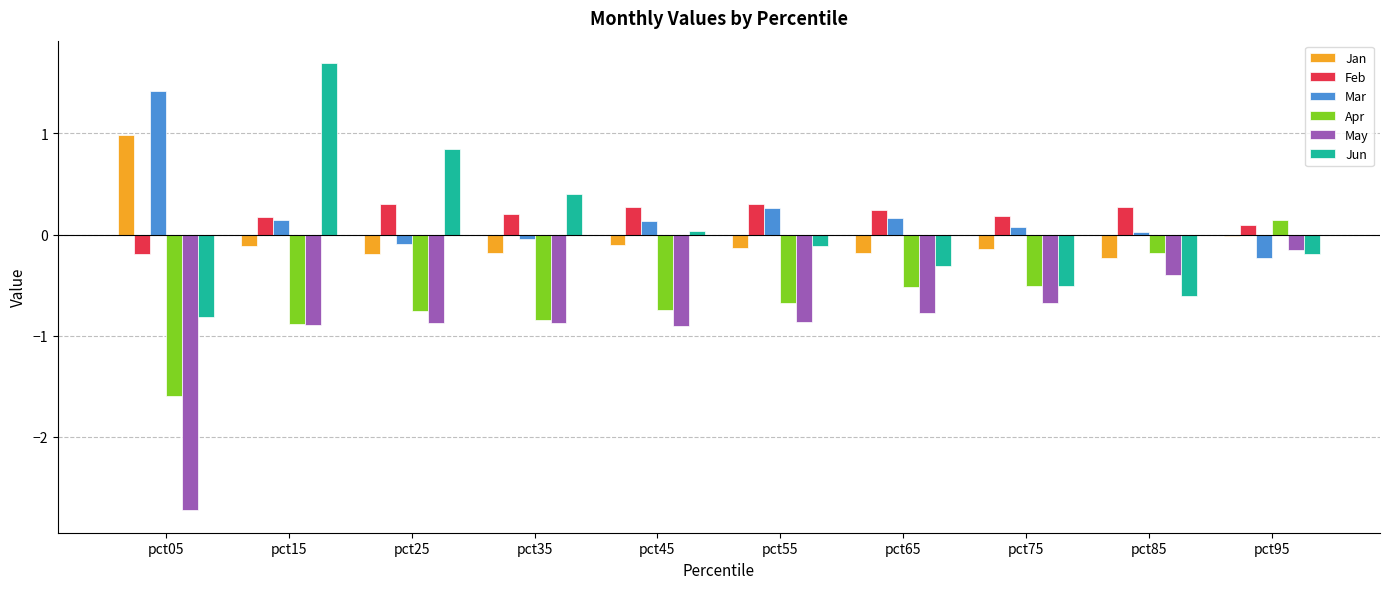

Which series has the widest spread of values?

May